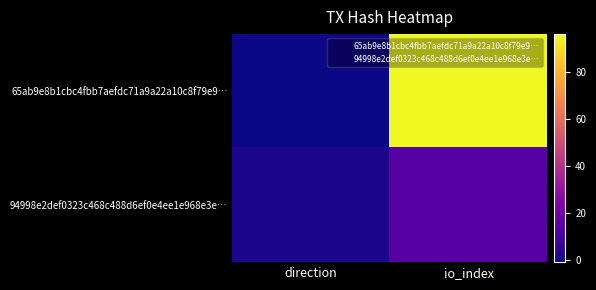

Which series changed the most between direction and io_index?

65ab9e8b1cbc4fbb7aefdc71a9a22a10c8f79e9…